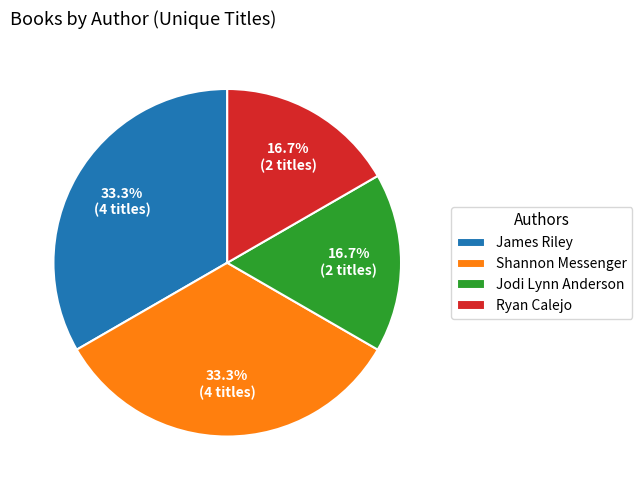

To the nearest percent, what is the average slice percentage?

25%